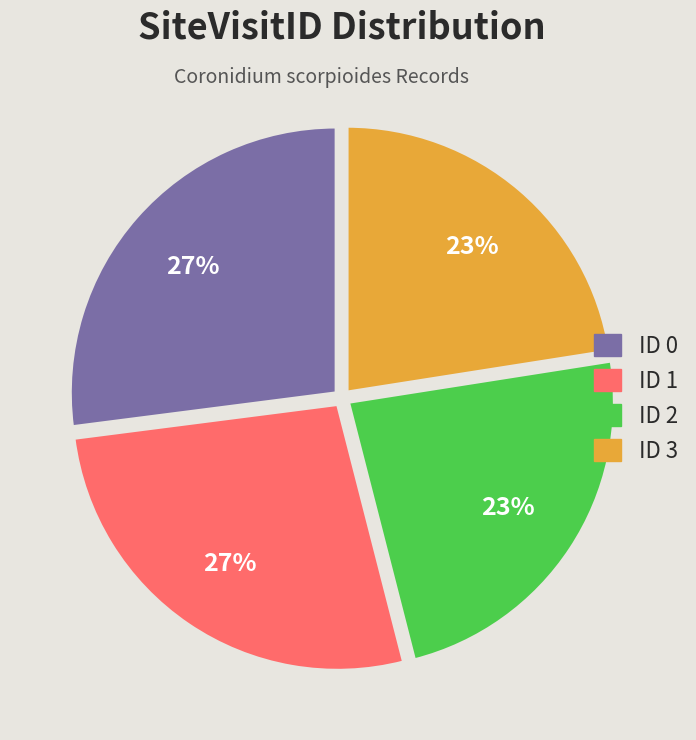

True or false: ID 1 accounts for 35% of the total.

False